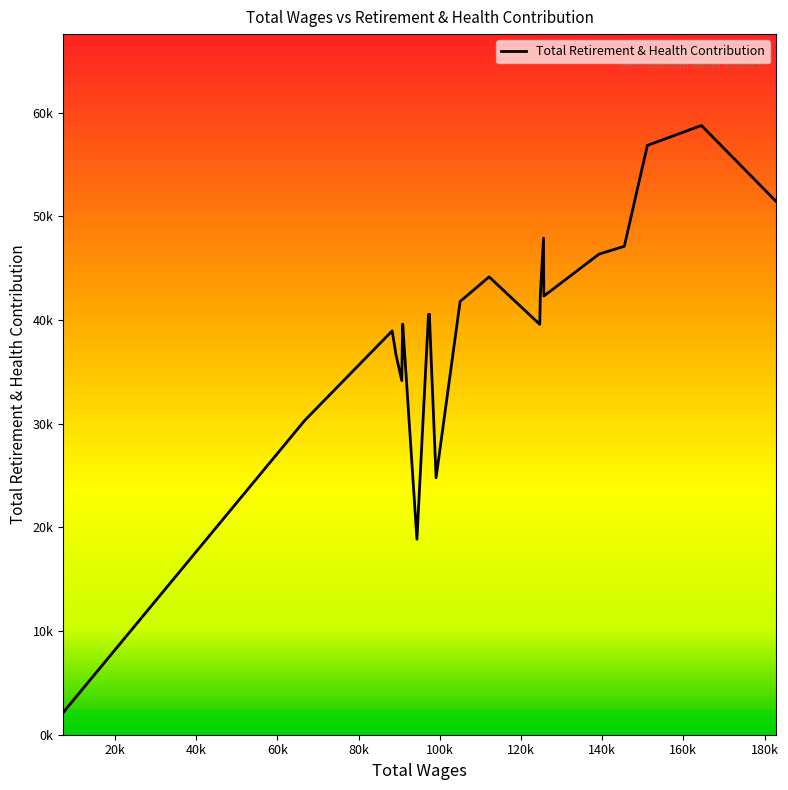

At which category does the chart reach its minimum across all series?

7240.0